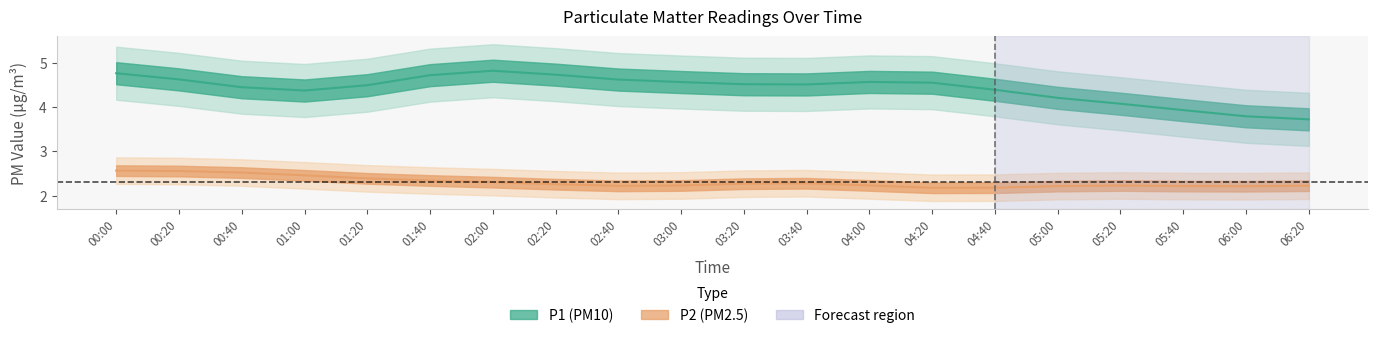

Which series has the largest total across all categories?

P1